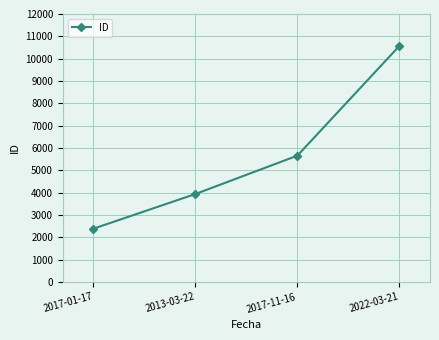

How many distinct data groups are displayed?

1